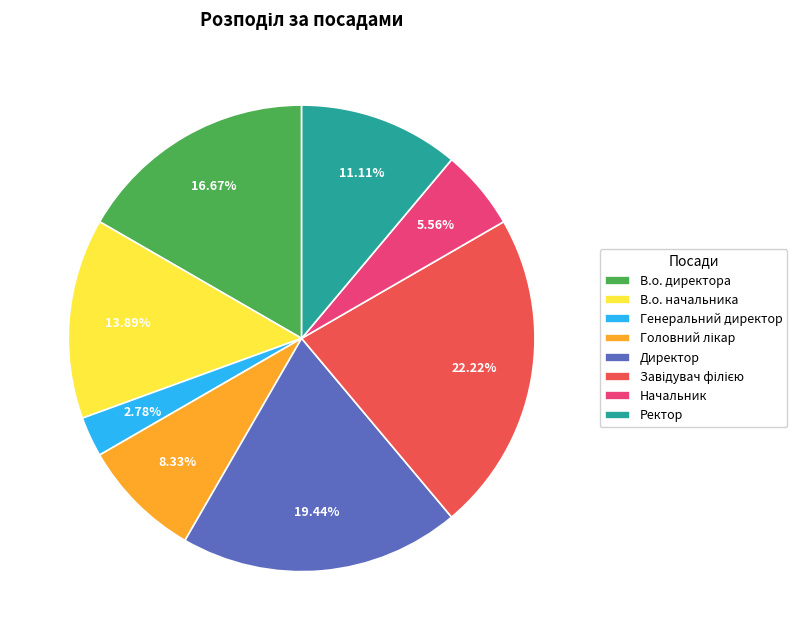

How many slices are in this pie chart?

8